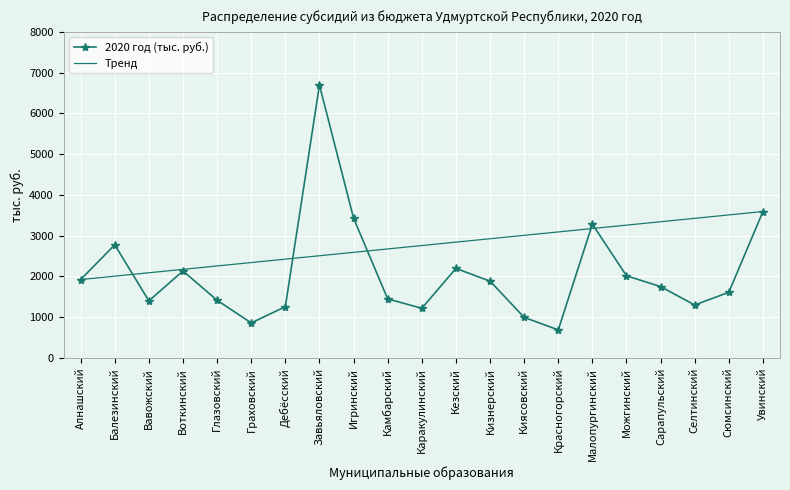

How many data points are above 1751?

11